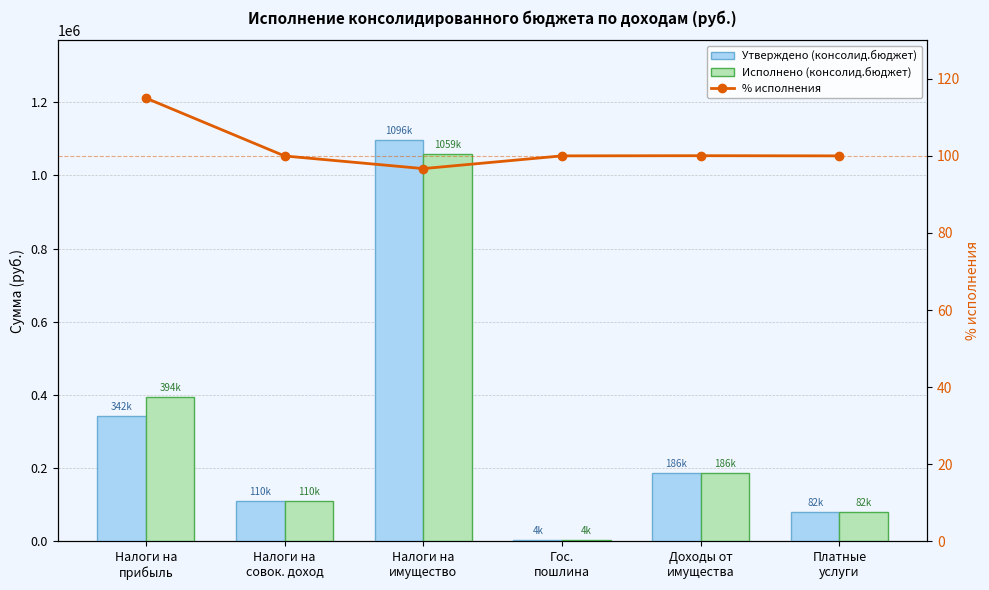

What is the highest value of the % исполнения series?

115.0